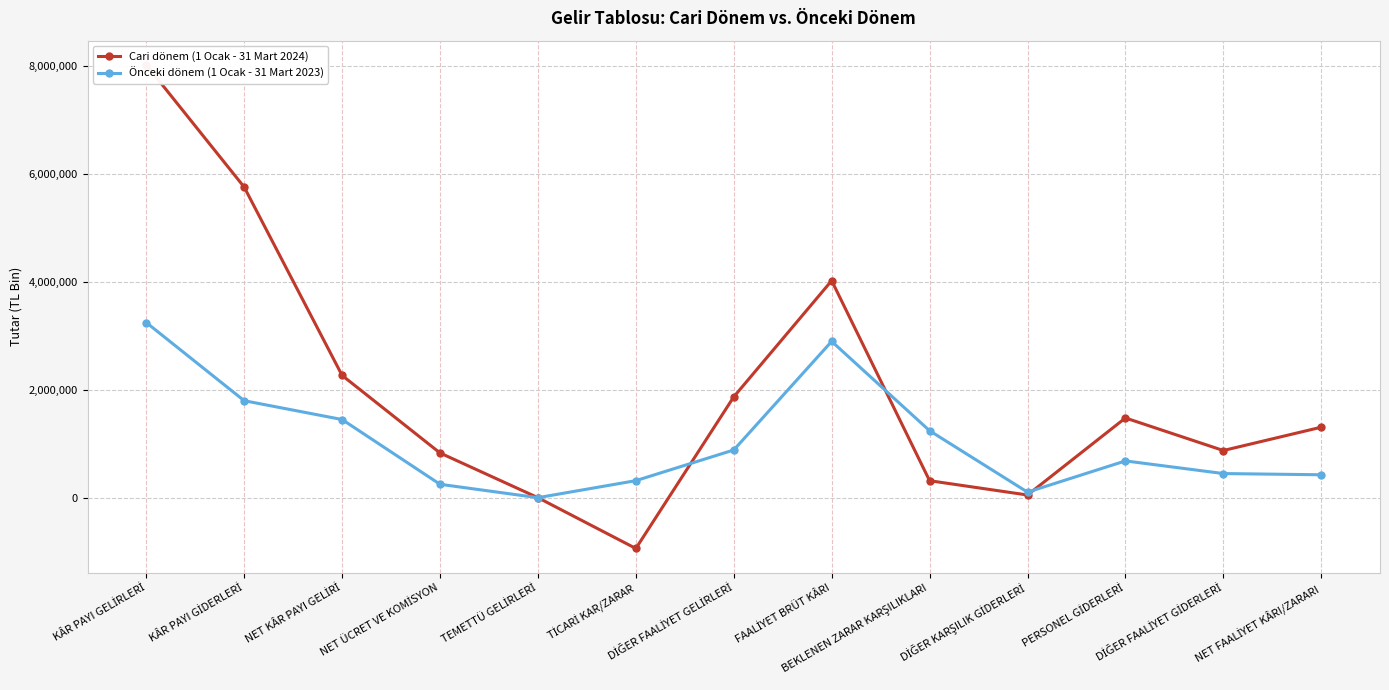

Is the value of Cari dönem (1 Ocak - 31 Mart 2024) at BEKLENEN ZARAR KARŞILIKLARI greater than the value of Önceki dönem (1 Ocak - 31 Mart 2023) at FAALİYET BRÜT KÂRI?

No